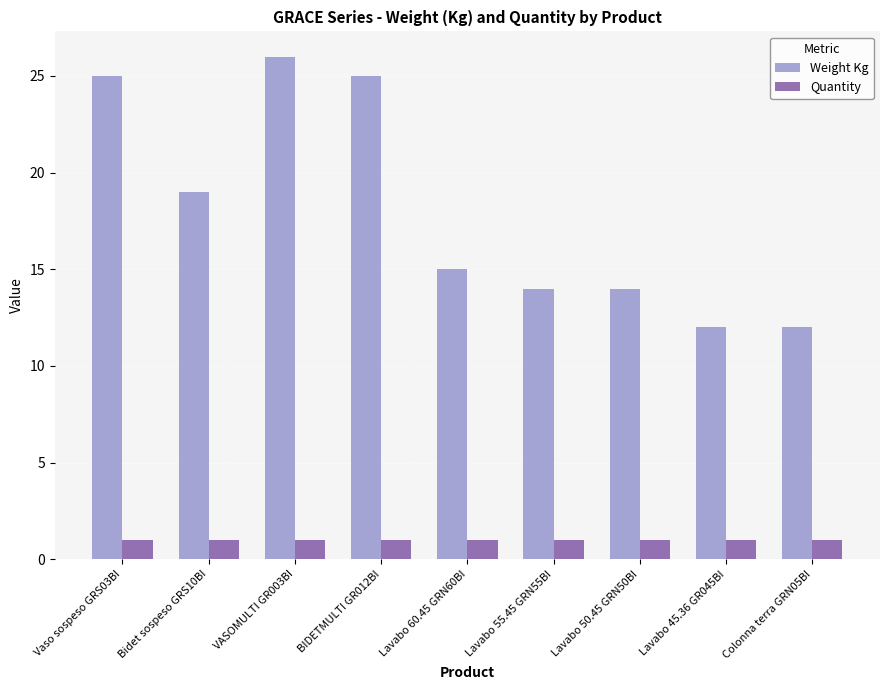

What position from the right is Bidet sospeso GRS10BI?

8